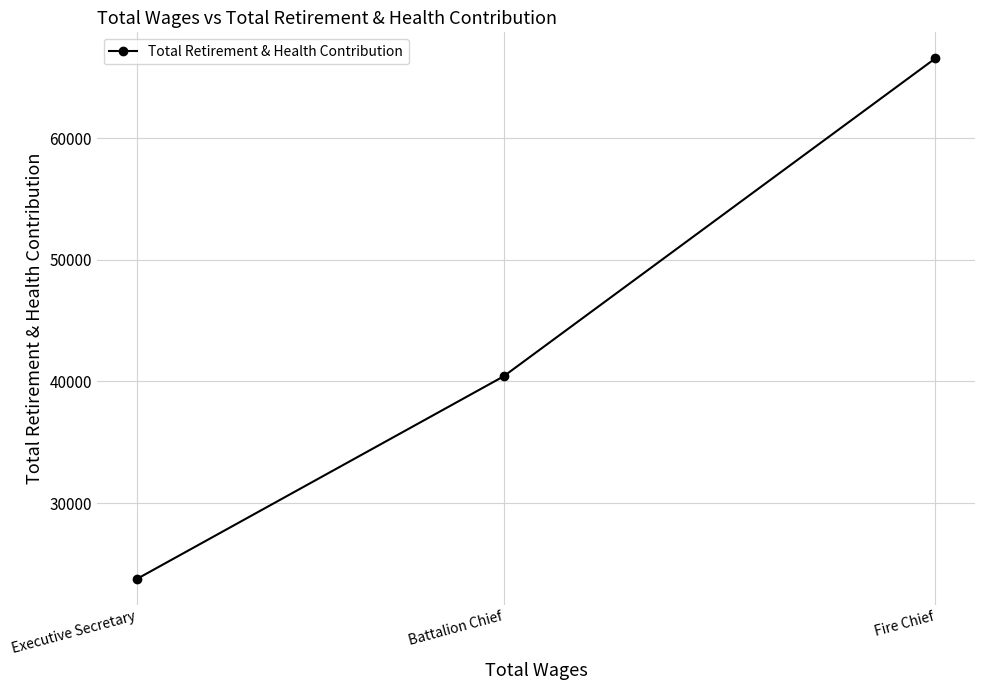

How many values are below 40417?

1